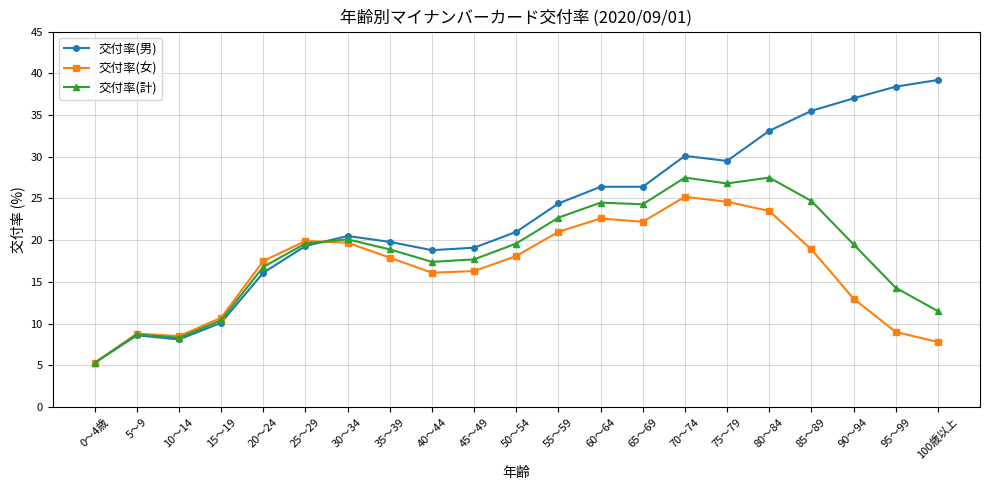

List the series in order of their overall mean, highest first.

交付率(男), 交付率(計), 交付率(女)